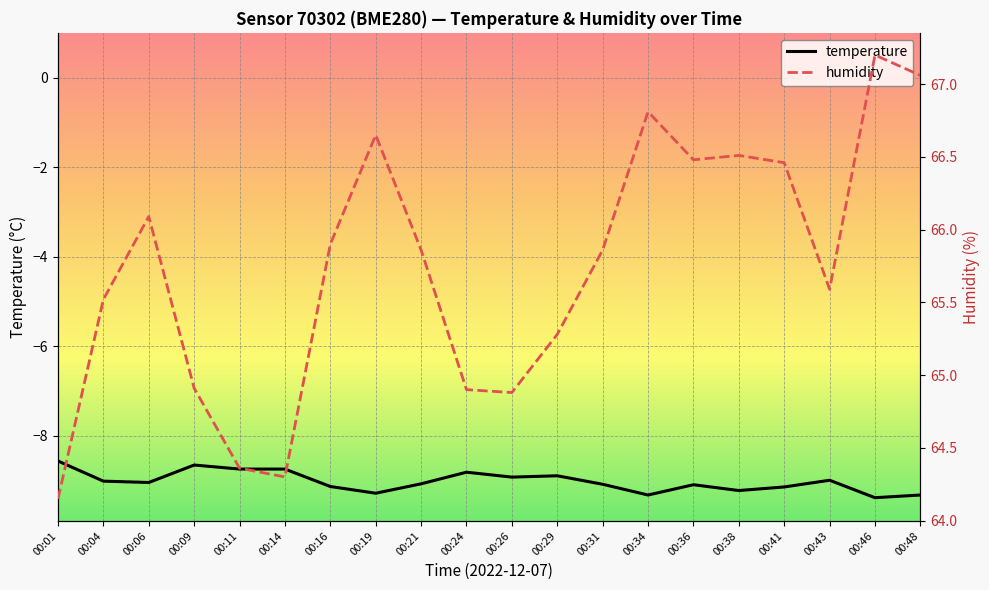

At which category is the sum across all series the highest?

00:46